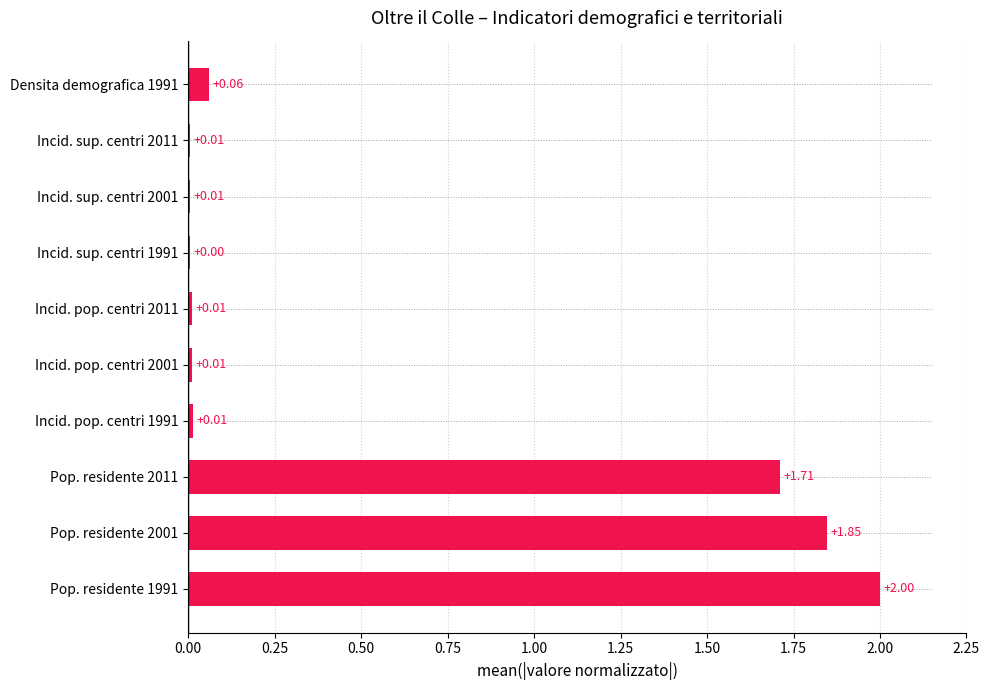

Which has a higher value, Incid. pop. centri 2001 or Pop. residente 2001?

Pop. residente 2001